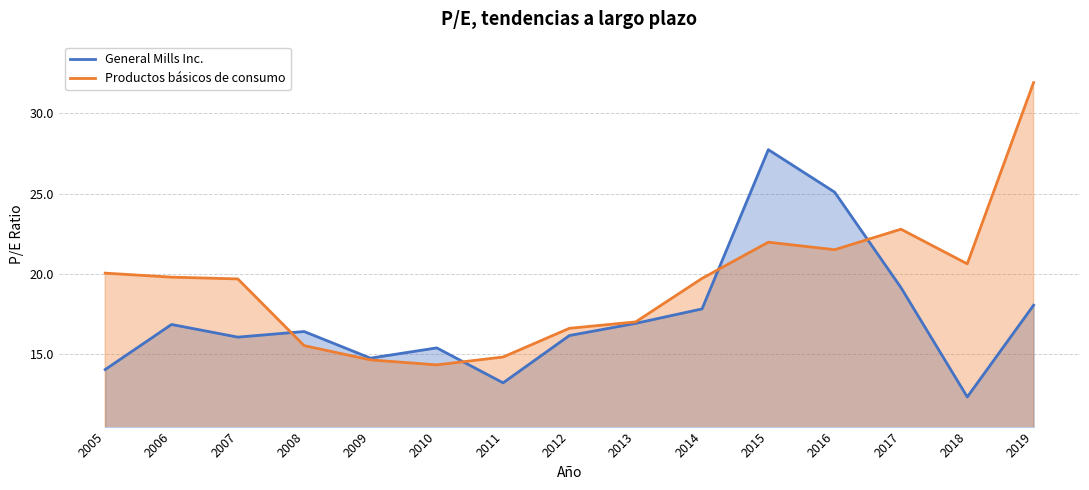

Which series ends up on top after the final intersection of General Mills Inc. and Productos básicos de consumo?

Productos básicos de consumo